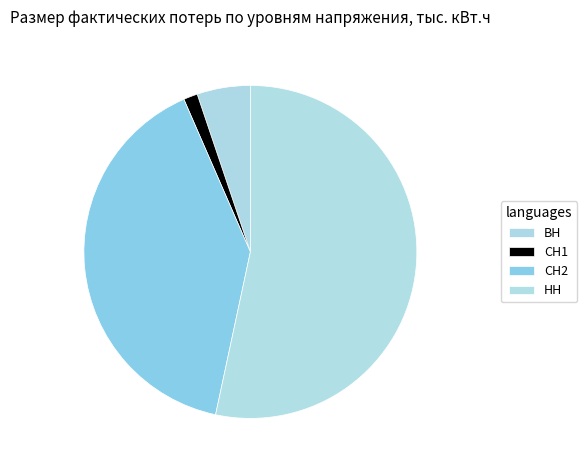

How many slices are in this pie chart?

4